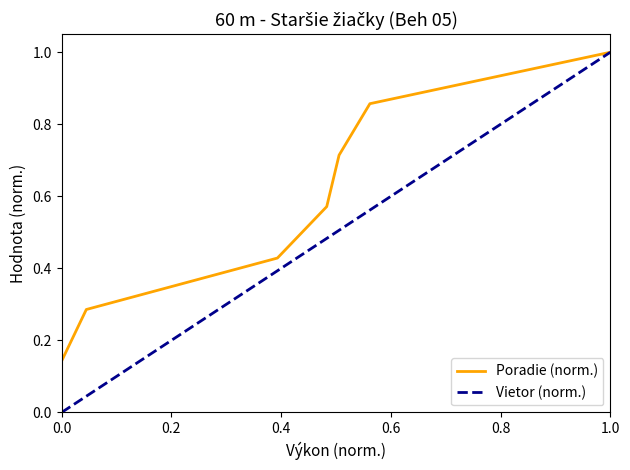

What is the highest value of the Poradie (norm.) series?

1.0